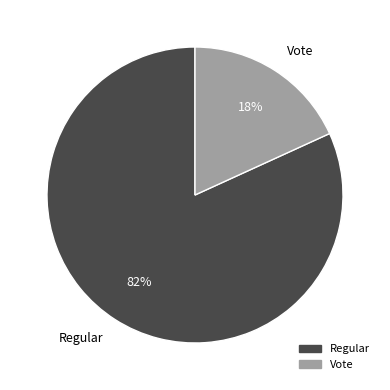

Which category accounts for the majority?

Regular